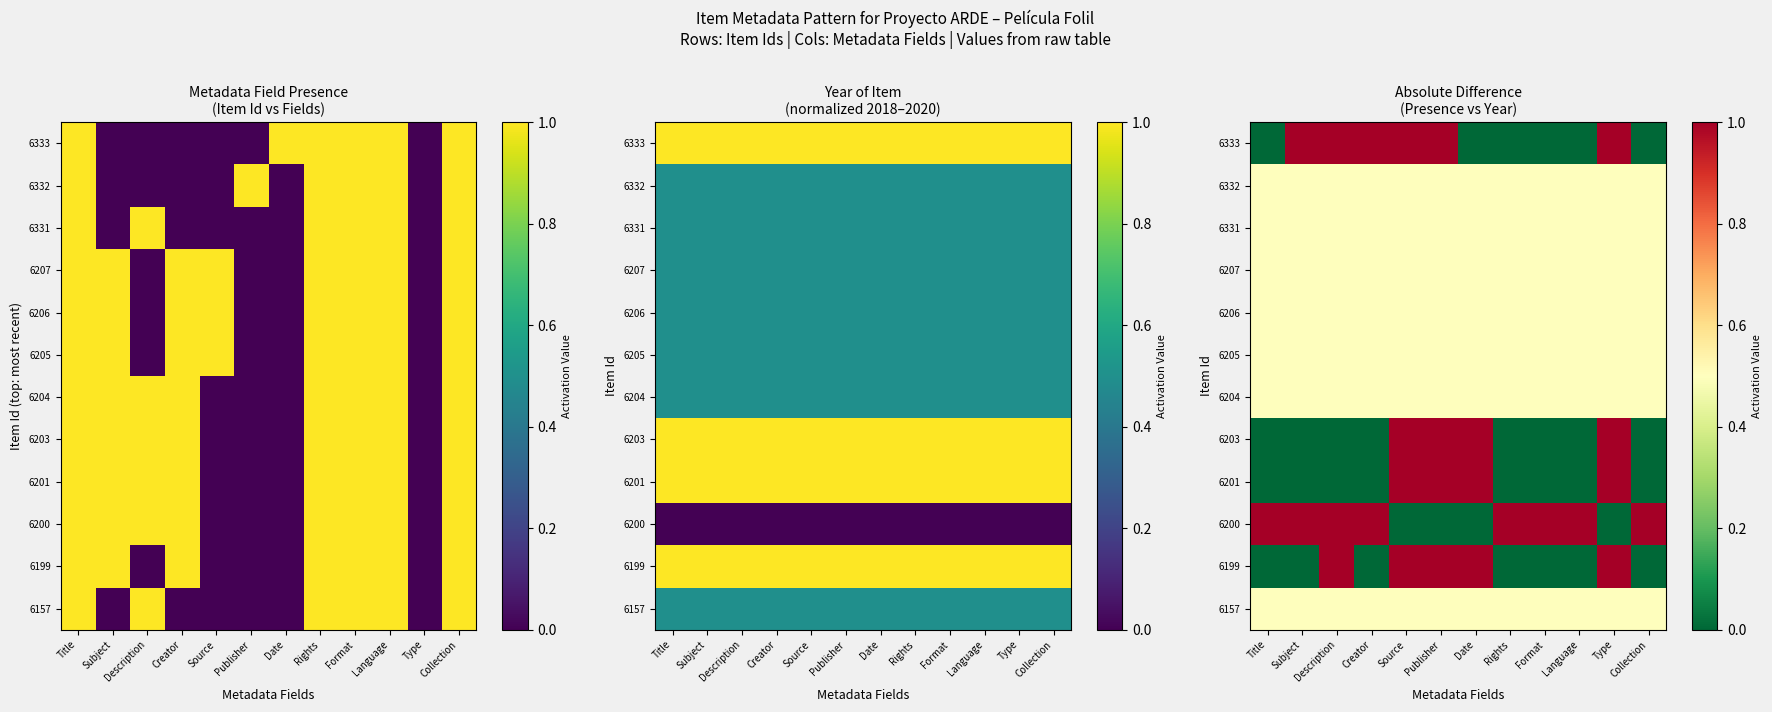

How many 6206 values are between 0 and 1?

12